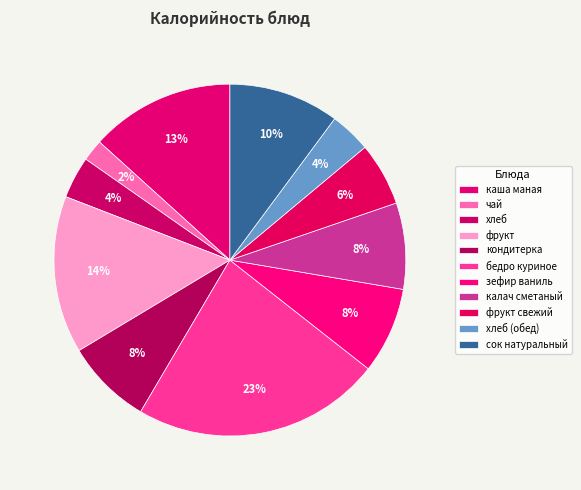

What percentage is the кондитерка slice, to the nearest percent?

8%